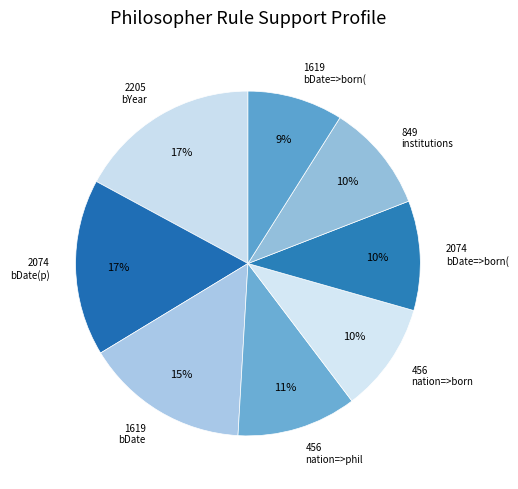

To the nearest percent, what is the average slice percentage?

12%